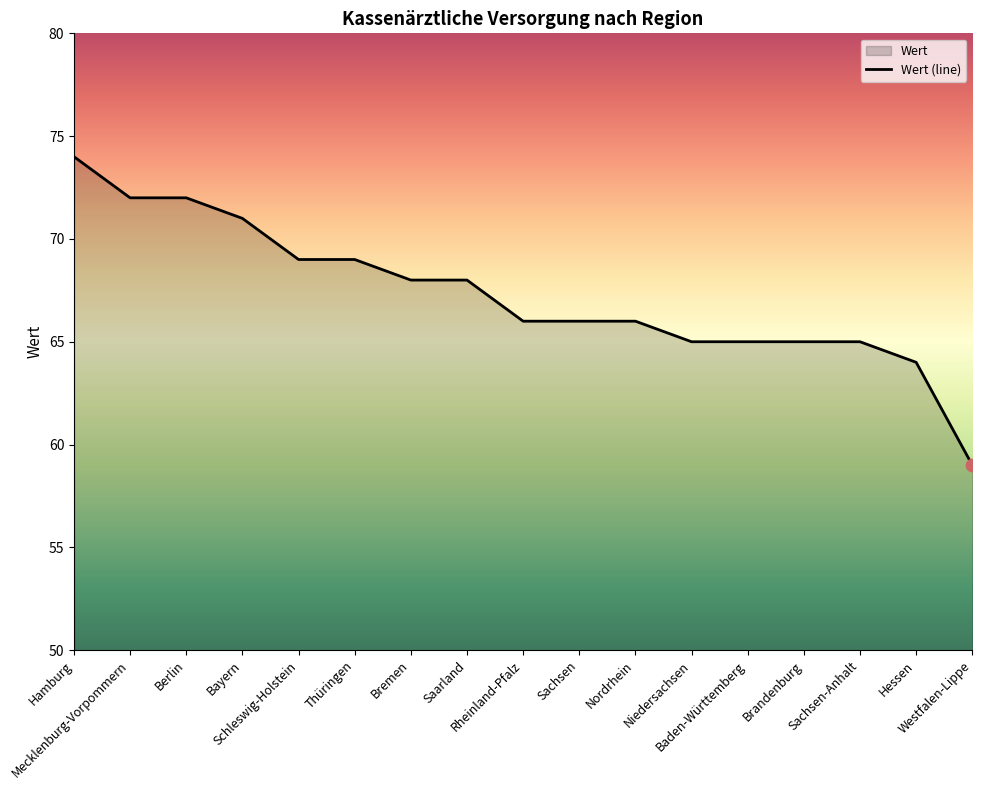

Between Westfalen-Lippe and Sachsen, which is larger?

Sachsen